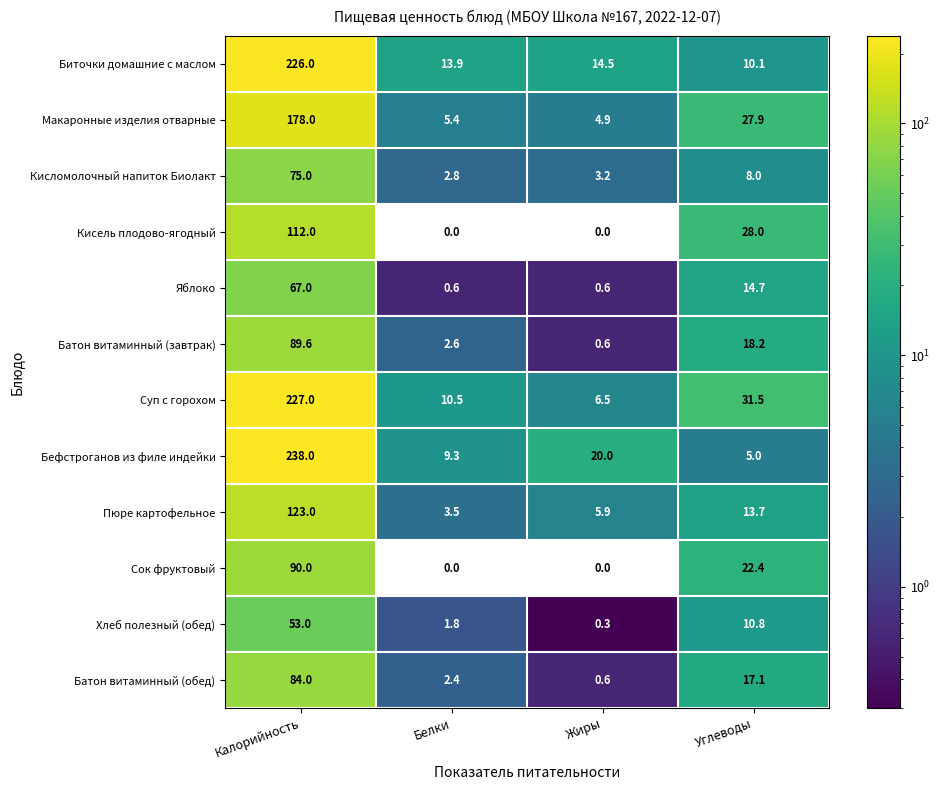

What is the difference between the Хлеб полезный (обед) values at Углеводы and Жиры?

10.5